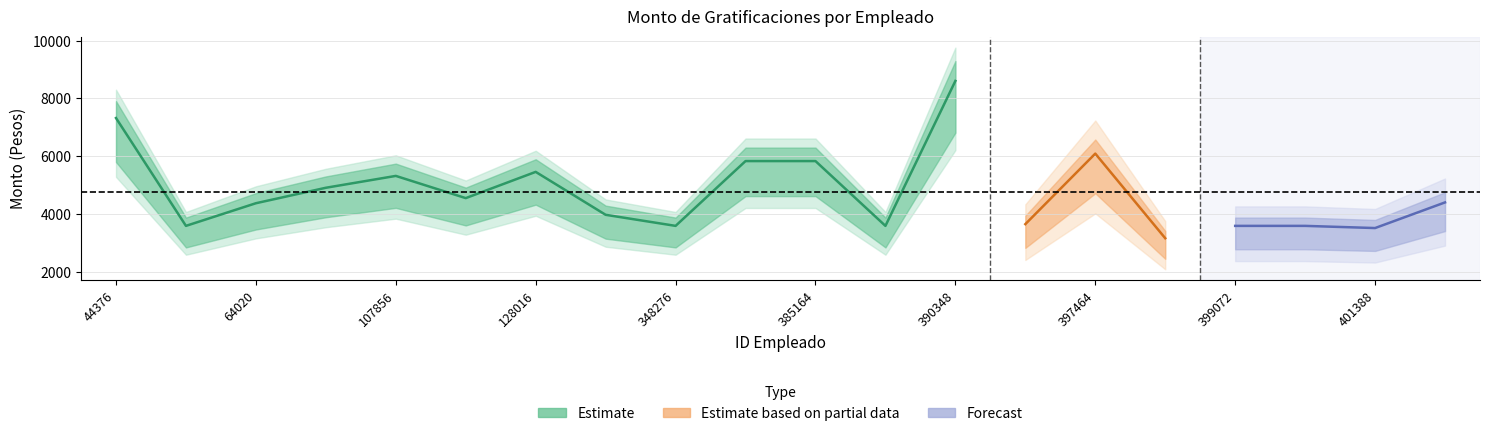

True or false: Monto_neto and Monto_bruto intersect in this chart.

False